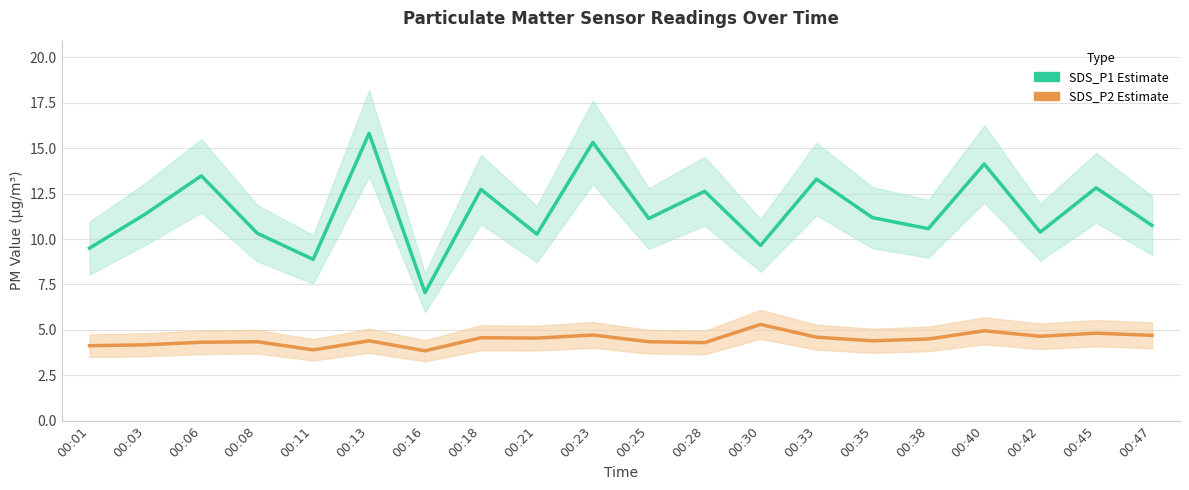

Between 00:28 and 00:35, which series saw the biggest shift?

SDS_P1